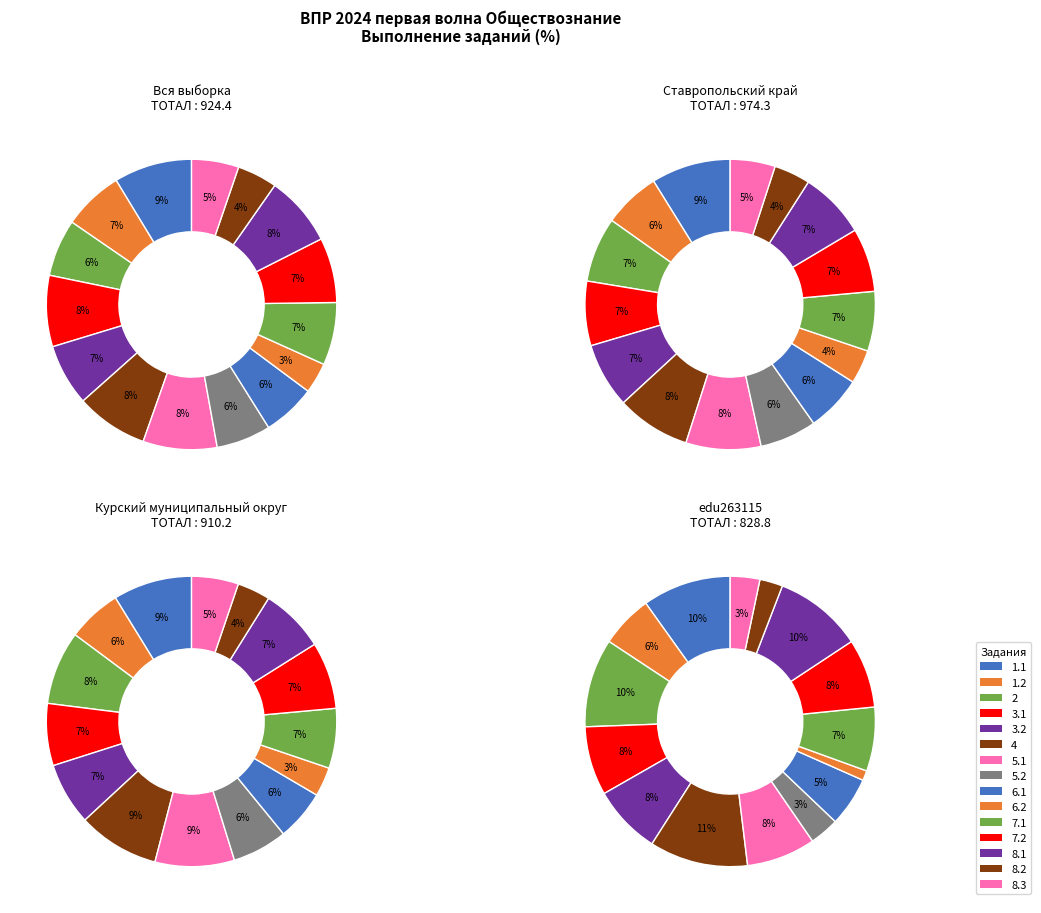

Between 1.2 and 3.2, which series saw the biggest shift?

edu263115